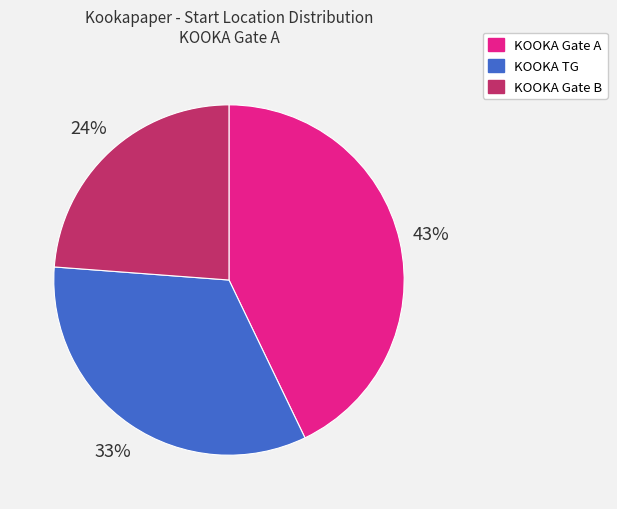

To the nearest percent, what is the average slice percentage?

33%